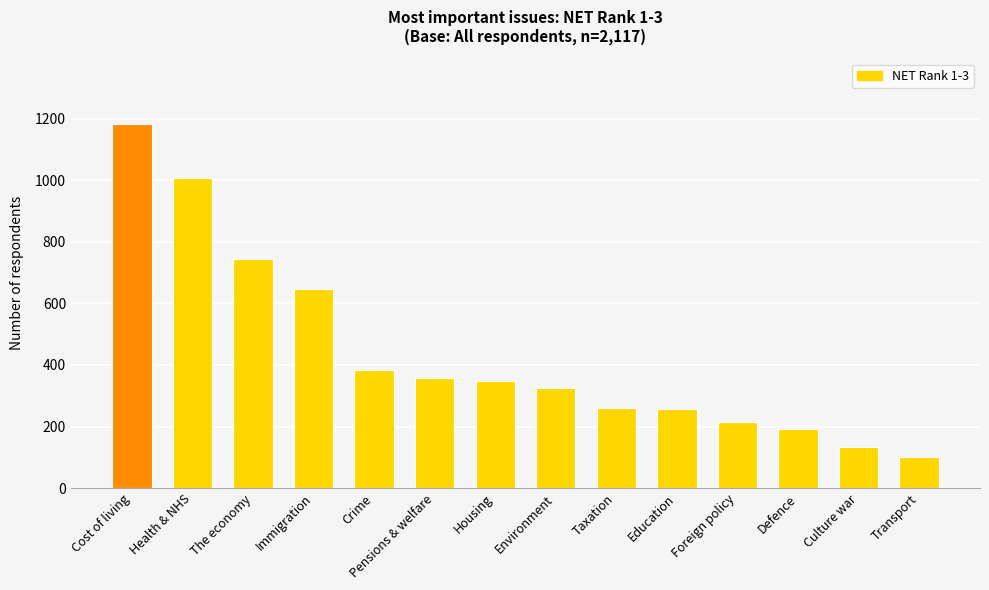

Where does the data first go above 349?

Cost of living